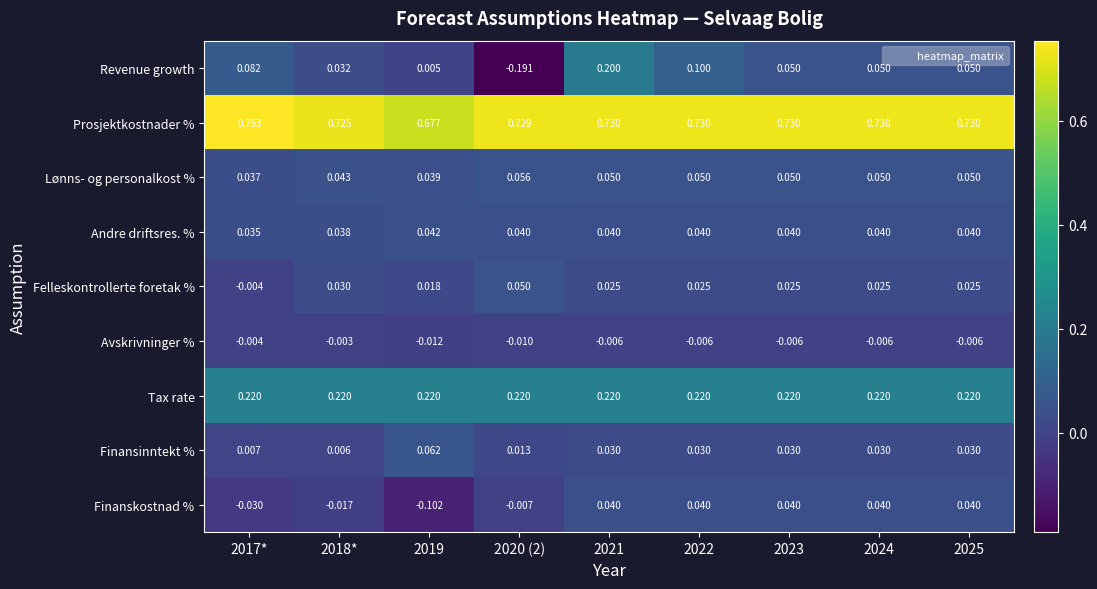

What is the total value across all series at 2021?

1.3